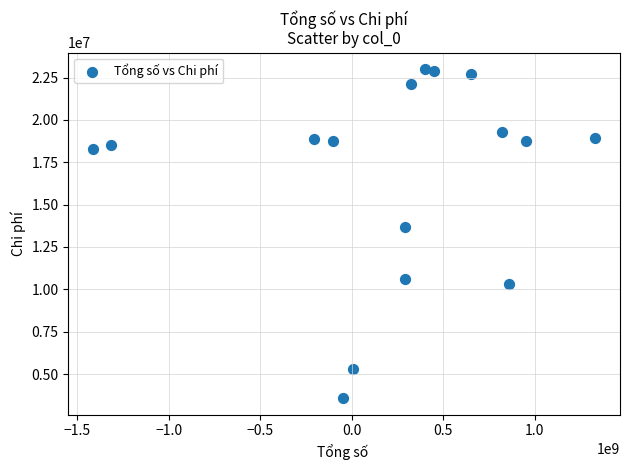

What Y value in the scatter plot is closest to 13286980?

13652688